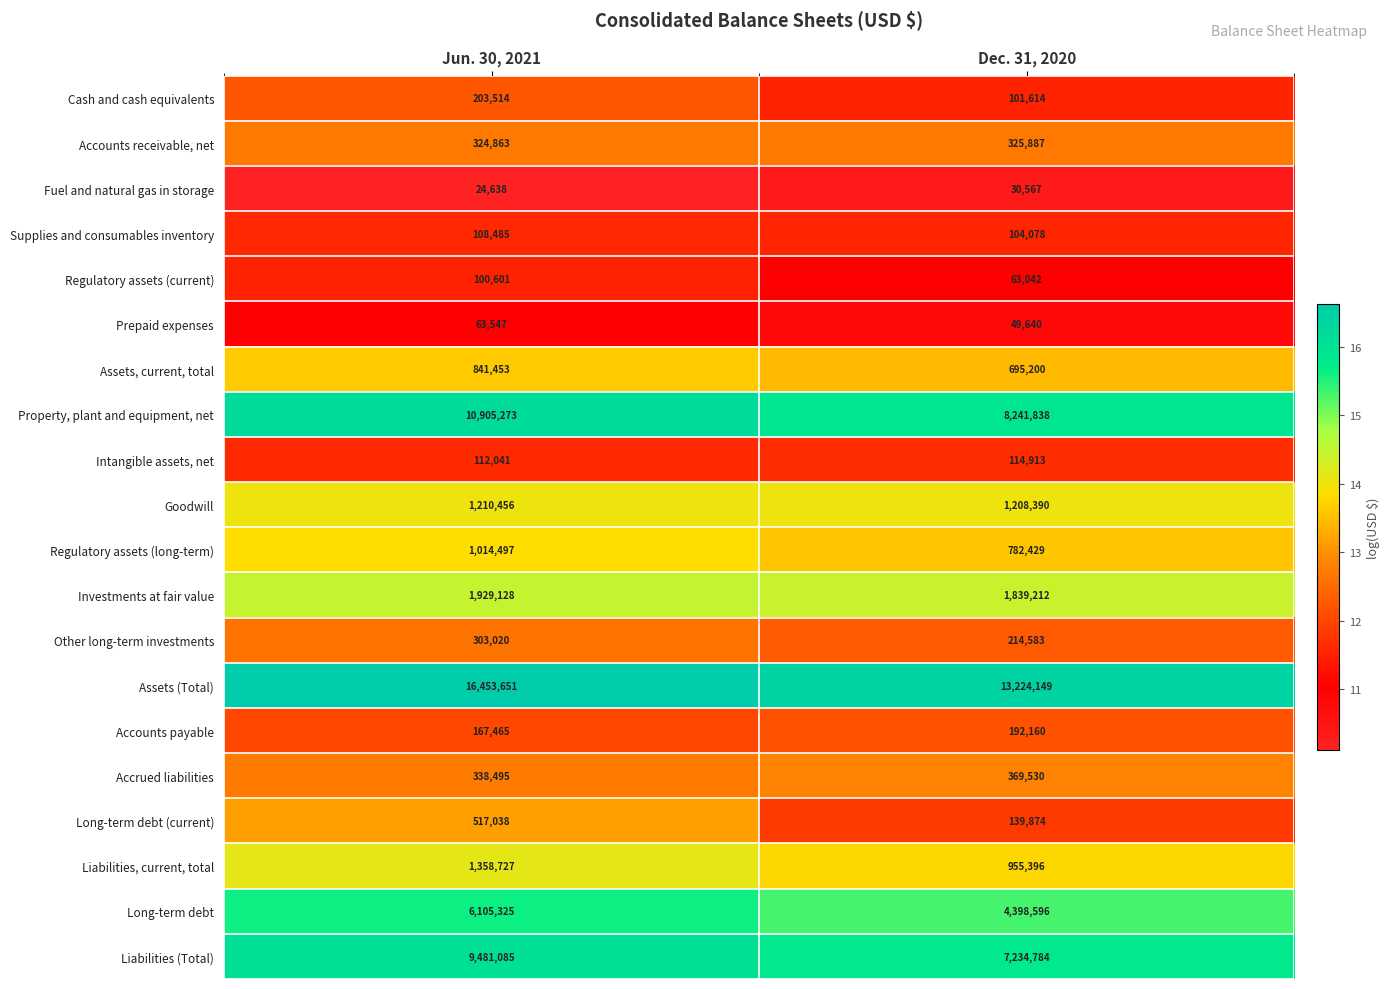

What is the maximum value shown in the chart?

16453651